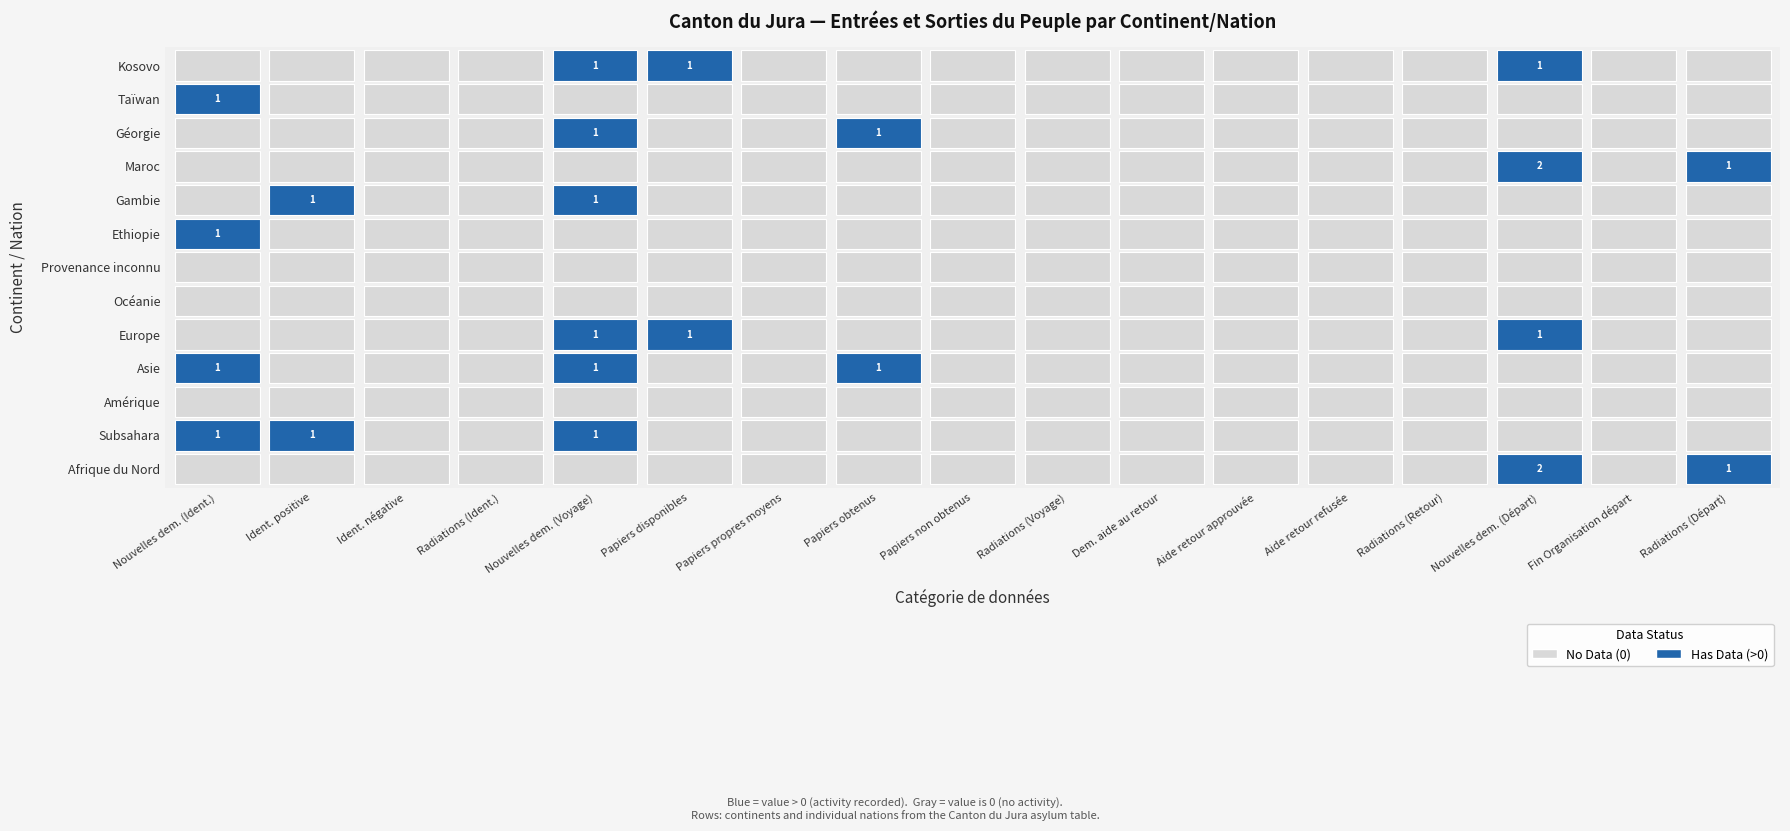

Which has a higher value, 1 or 16?

16